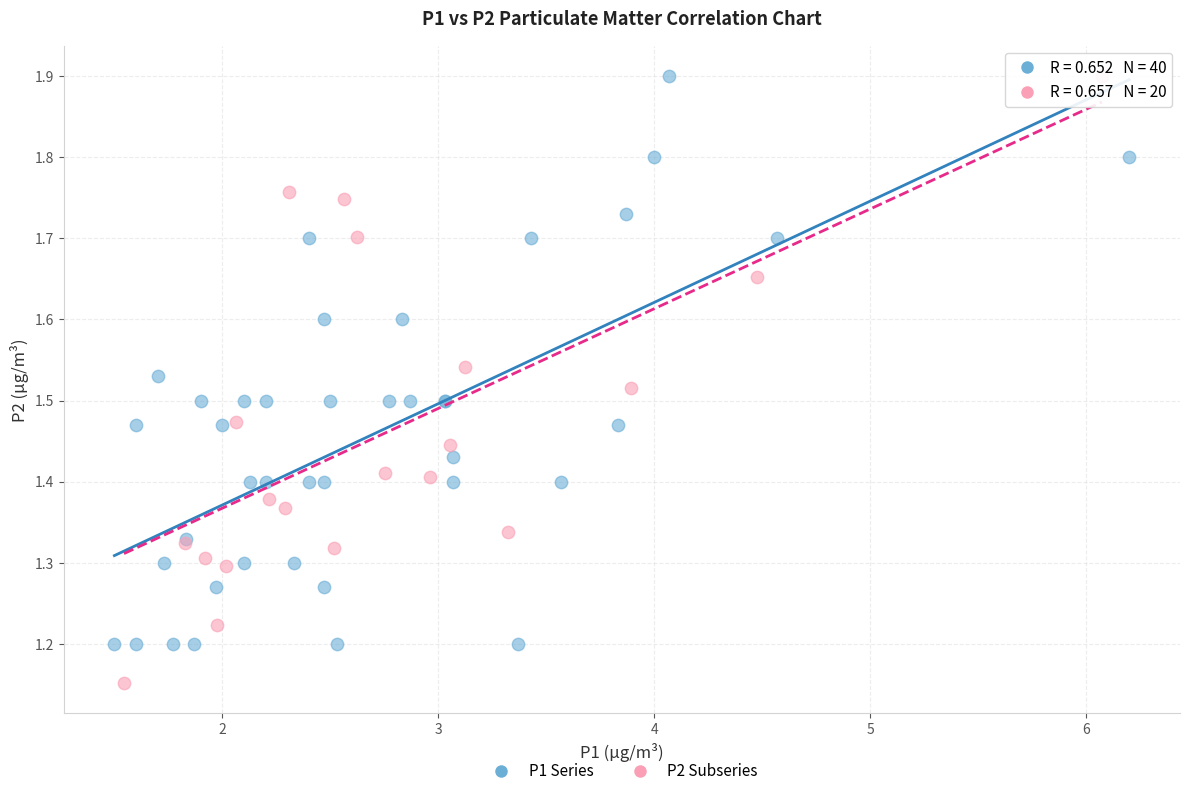

Which series reaches the minimum Y coordinate?

P2 Subseries